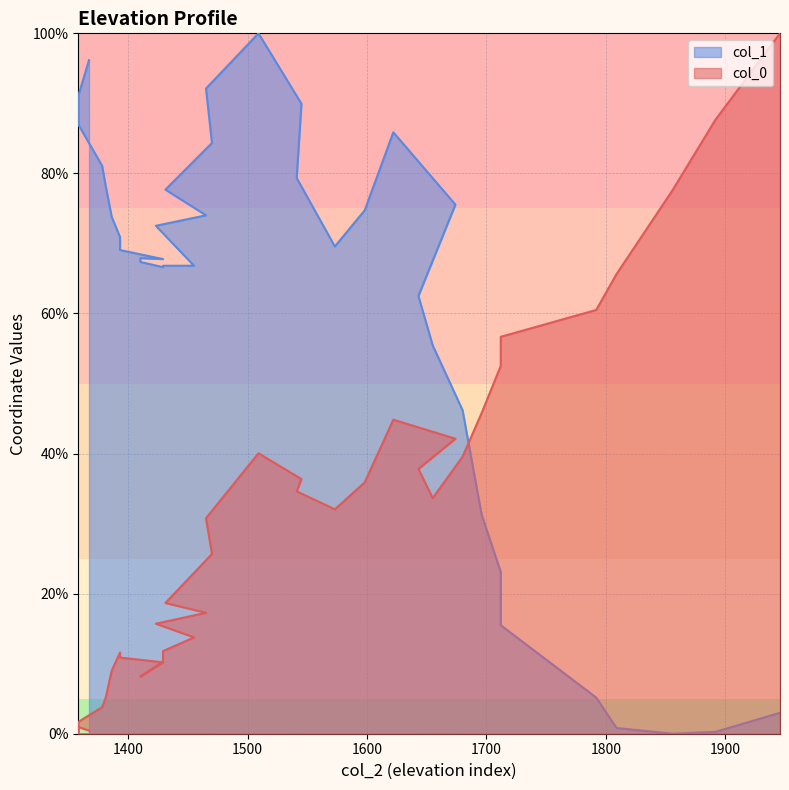

Which category has the highest value across all series?

1946